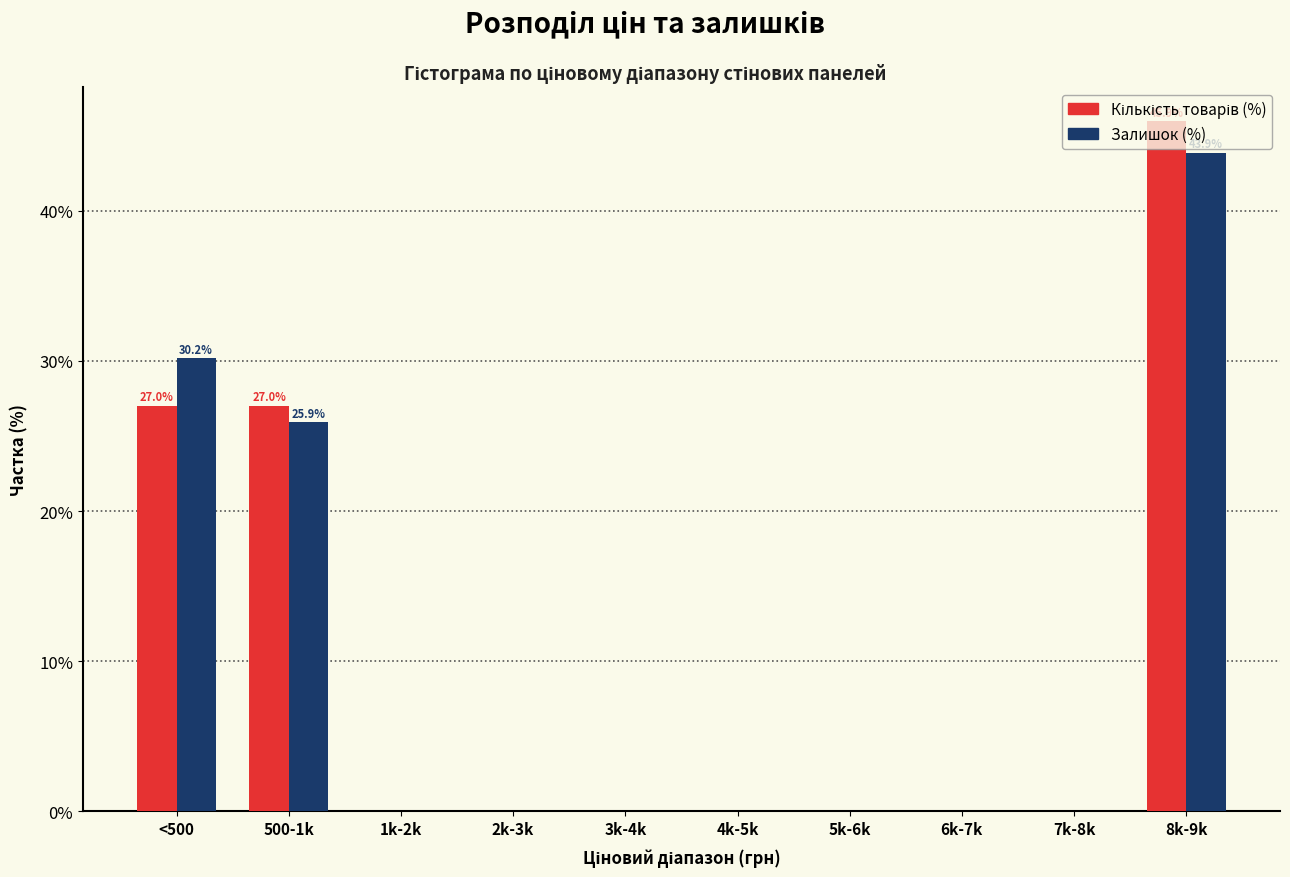

At which category is the sum across all series the highest?

8k-9k